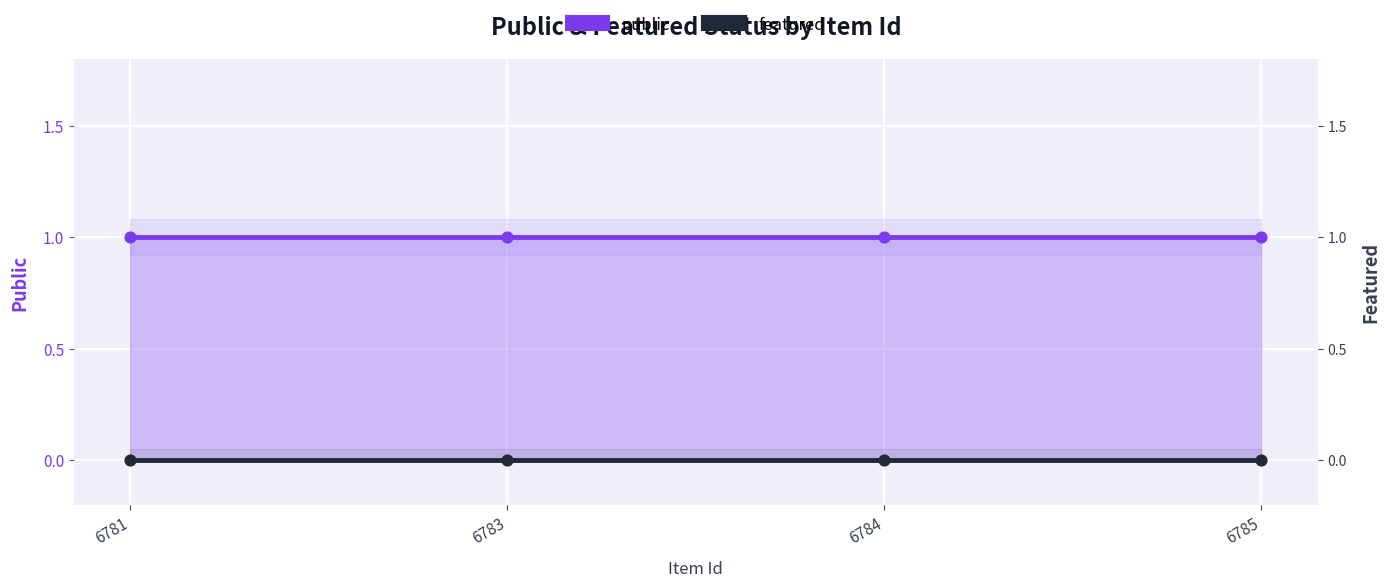

Which series has the largest total across all categories?

public